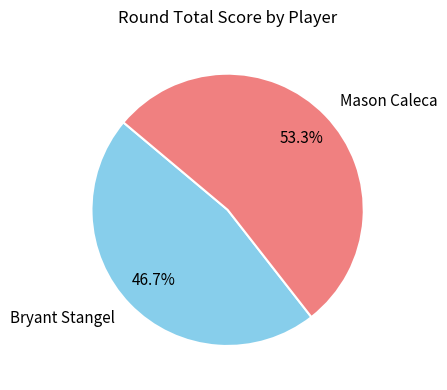

Between Bryant Stangel and Mason Caleca, which is larger?

Mason Caleca